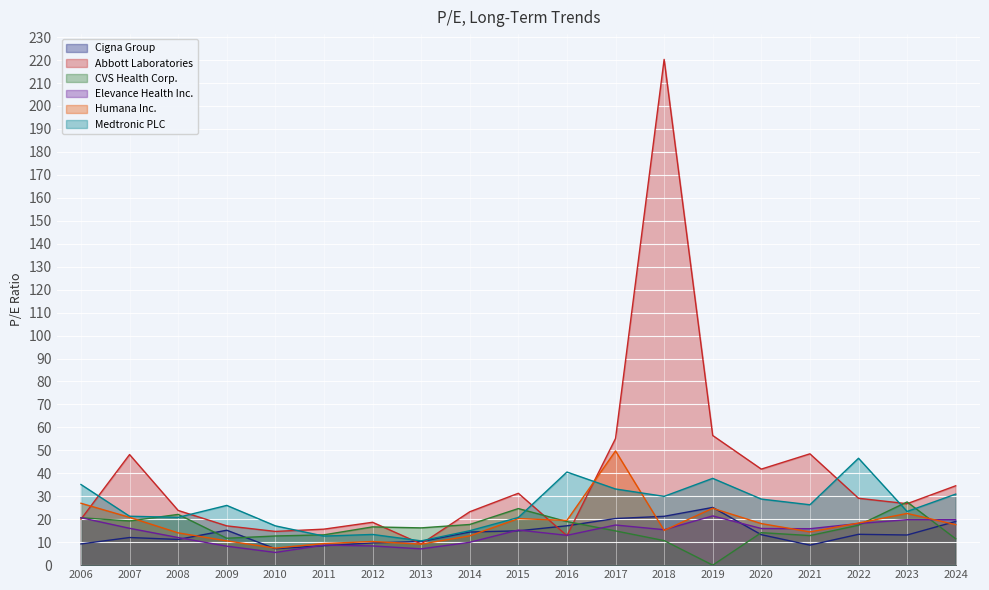

Is the value of Humana Inc. at 2016 greater than the value of CVS Health Corp. at 2015?

No